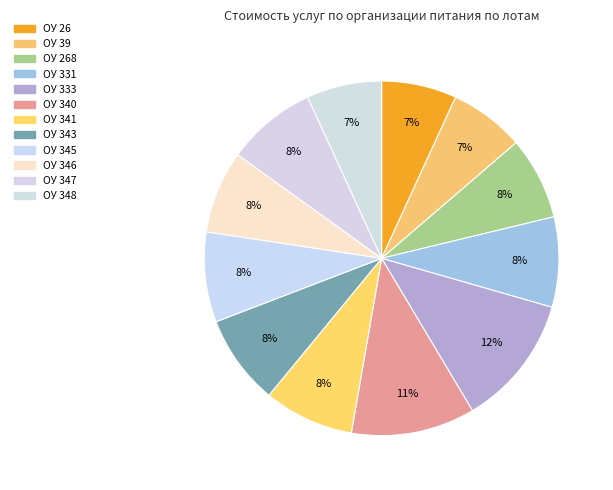

Count the number of slices in the pie.

12